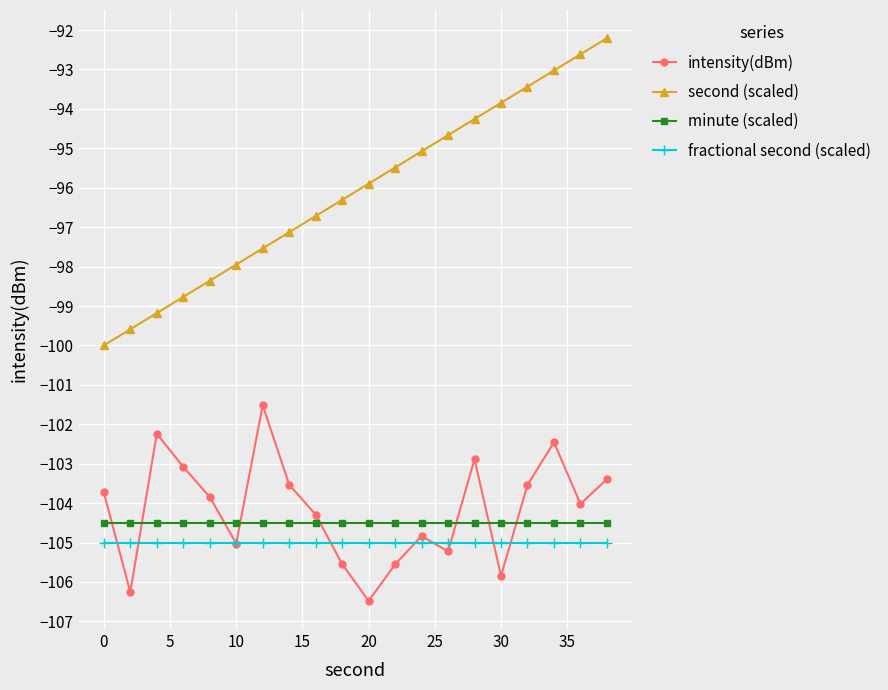

What is the lowest value of the fractional second (scaled) series?

-105.0